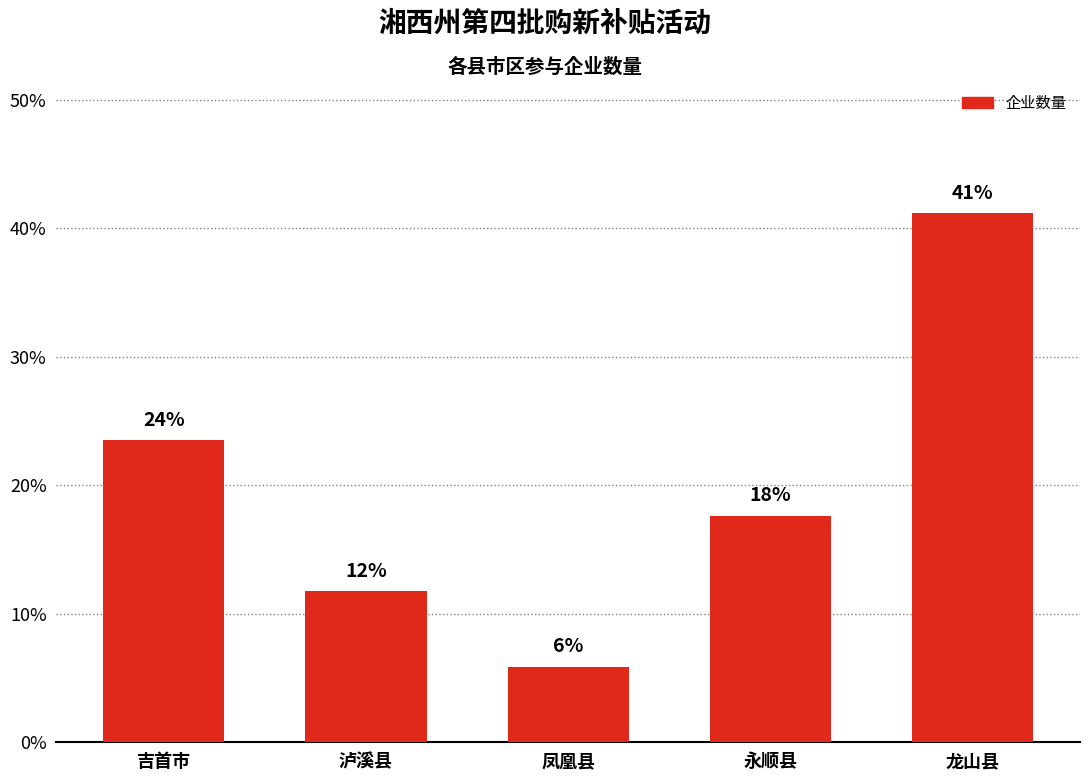

Are the bars horizontal?

No